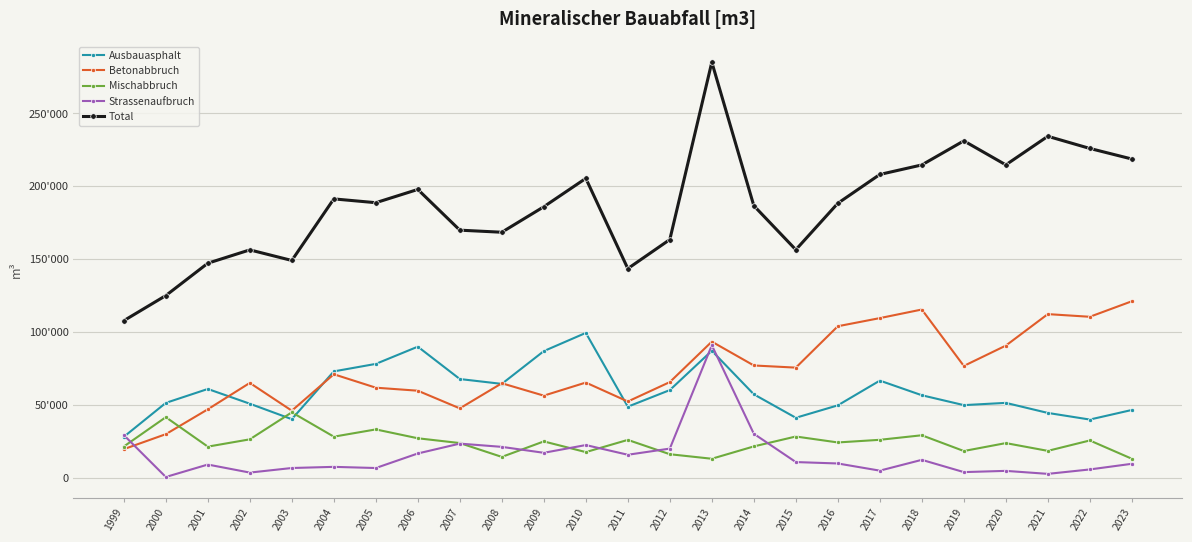

True or false: Mischabbruch and Total cross at least once.

False